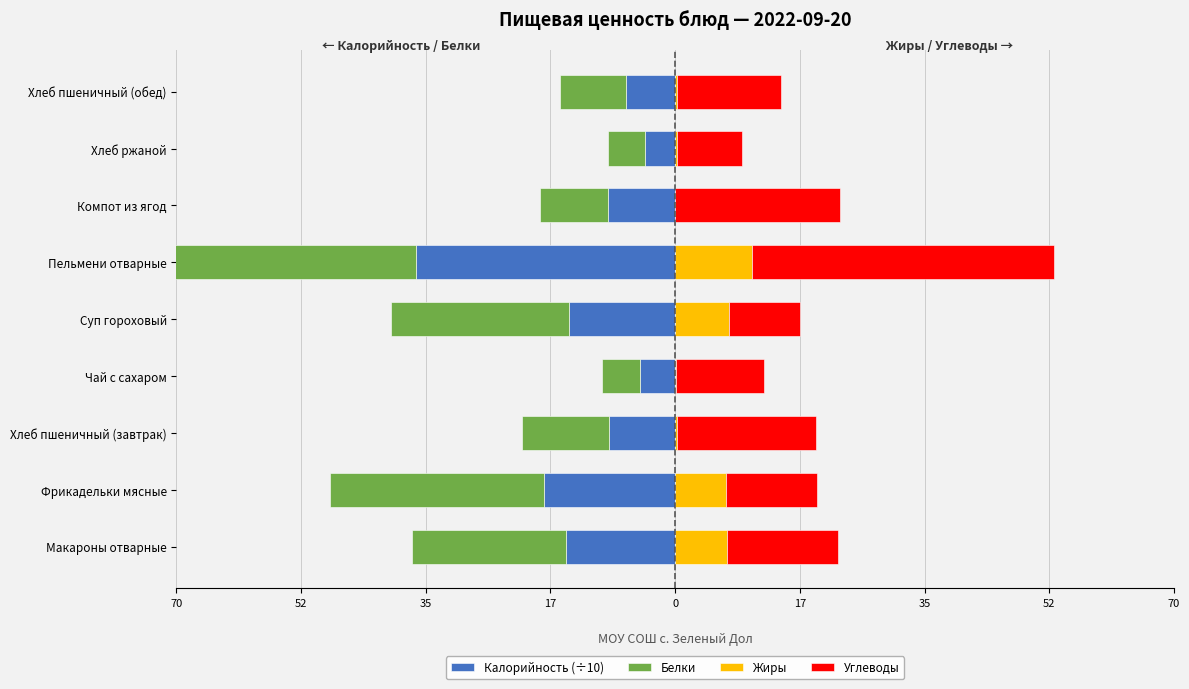

True or false: Белки has a value of -38.0 at Макароны отварные.

False